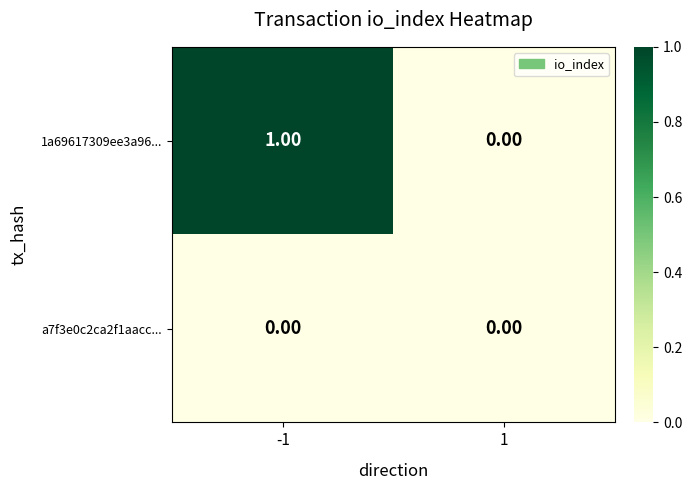

Rank the series at -1 from highest to lowest value.

1a69617309ee3a96..., a7f3e0c2ca2f1aacc...